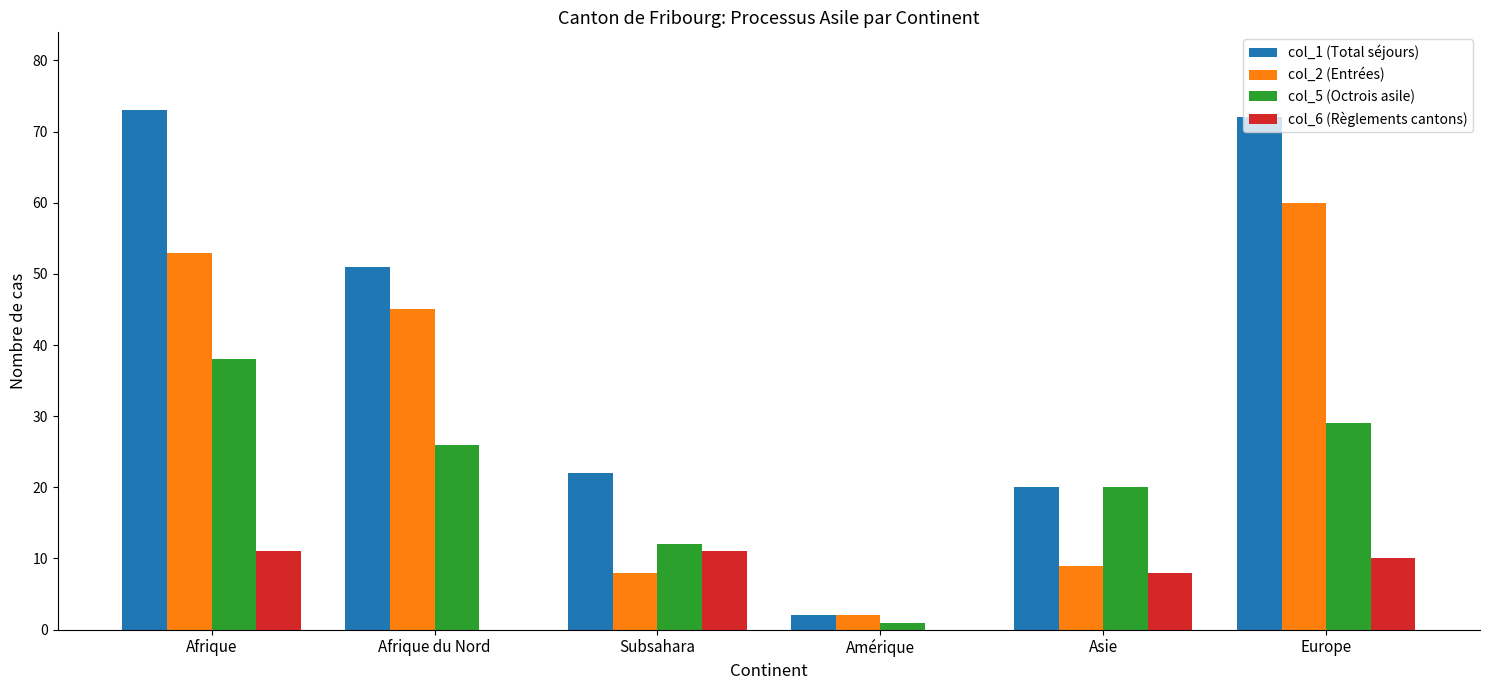

Which series changed the most between Subsahara and Amérique?

col_1 (Total séjours)